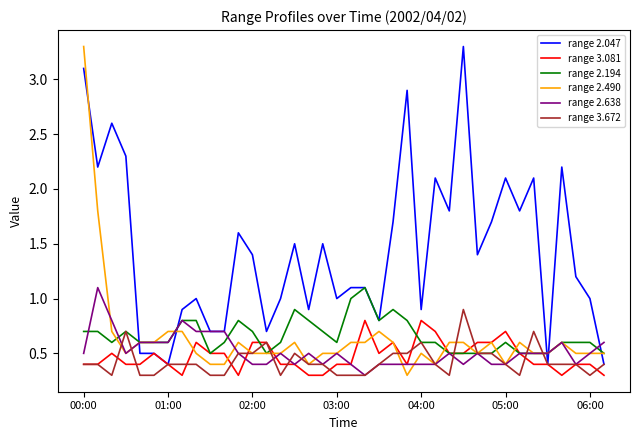

Which series has the largest total across all categories?

range 2.047